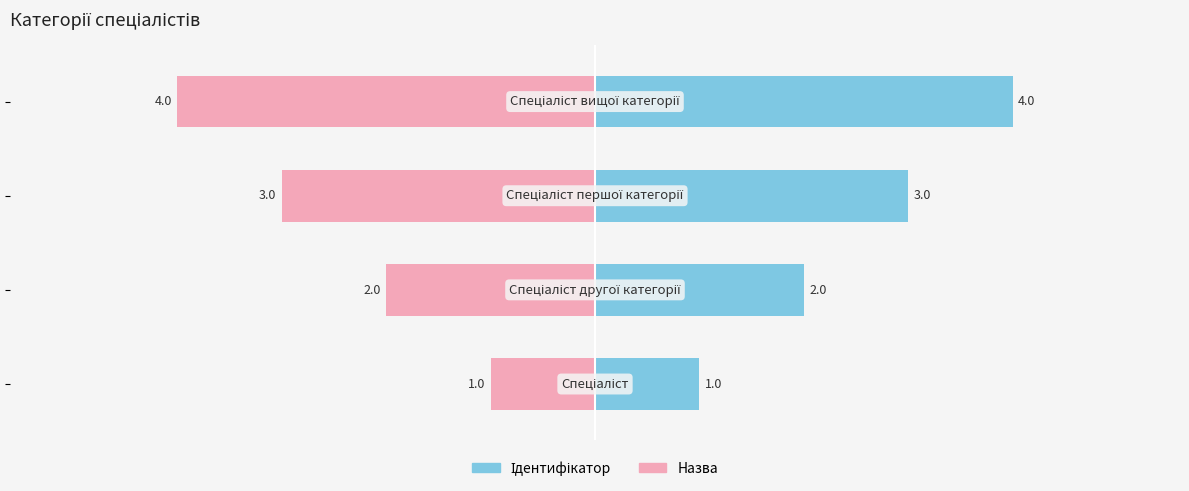

How many data points in Назва are less than -2?

2